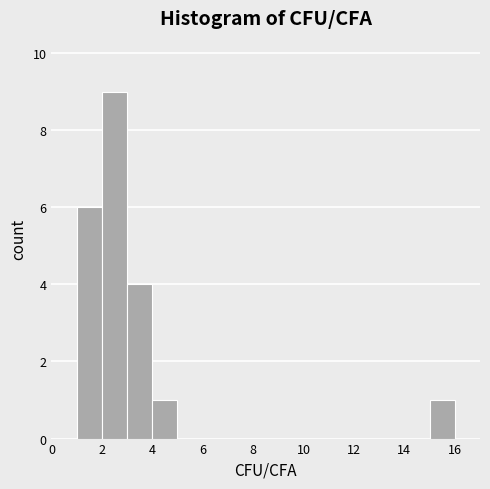

Reading left to right, transcribe this chart: for each bar, give the range it covers on the x-axis and its height. The values are not printed on the chart, so give them approximately, as read against the axis.

0 to 1: 0
1 to 2: 6
2 to 3: 9
3 to 4: 4
4 to 5: 1
5 to 6: 0
6 to 7: 0
7 to 8: 0
8 to 9: 0
9 to 10: 0
10 to 11: 0
11 to 12: 0
12 to 13: 0
13 to 14: 0
14 to 15: 0
15 to 16: 1
16 to 17: 0